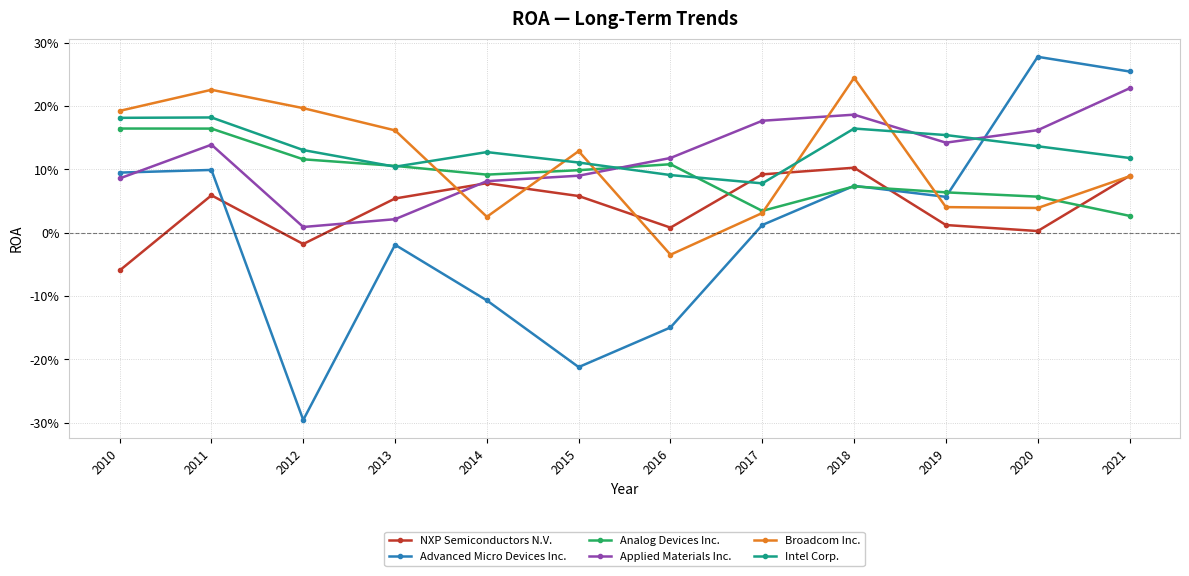

Rank the series at 2015 from lowest to highest value.

Advanced Micro Devices Inc., NXP Semiconductors N.V., Applied Materials Inc., Analog Devices Inc., Intel Corp., Broadcom Inc.